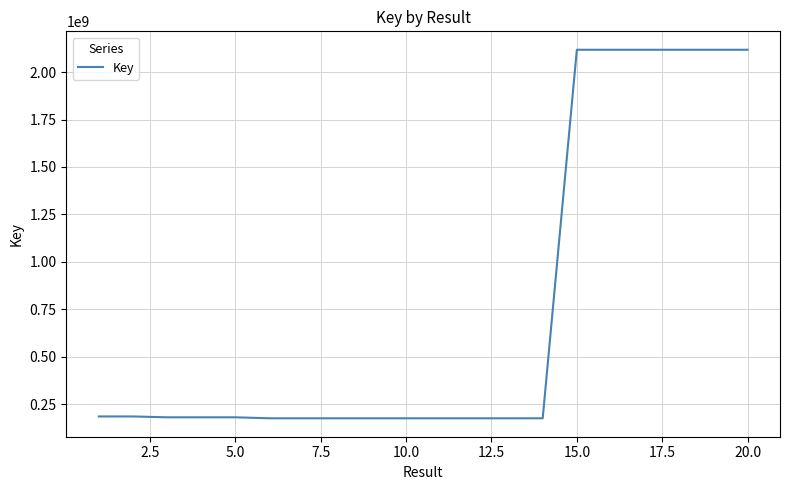

Is this an area chart (filled region under the line)?

No